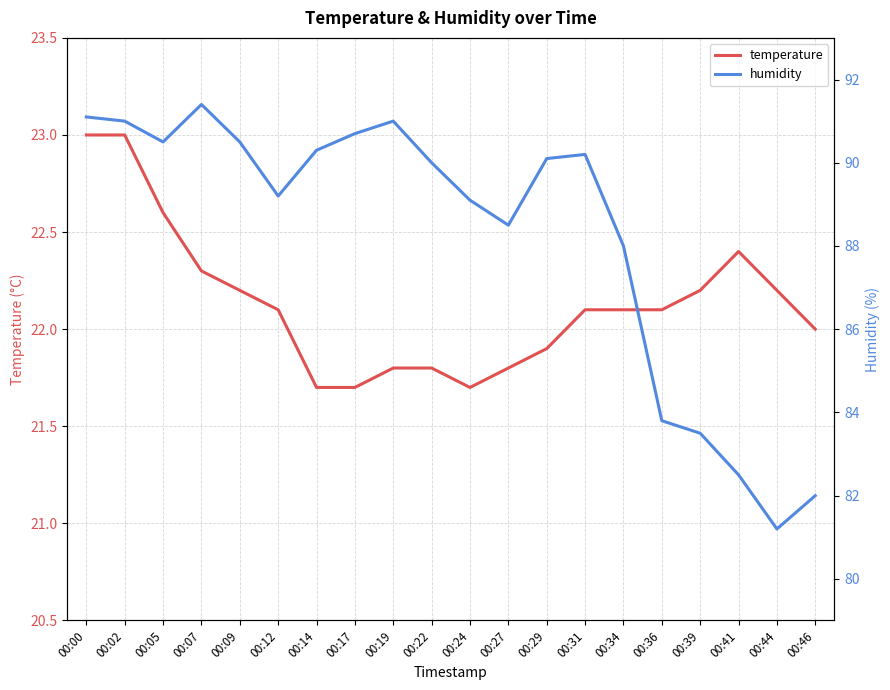

Is the value of temperature at 00:36 greater than the value of humidity at 00:36?

No